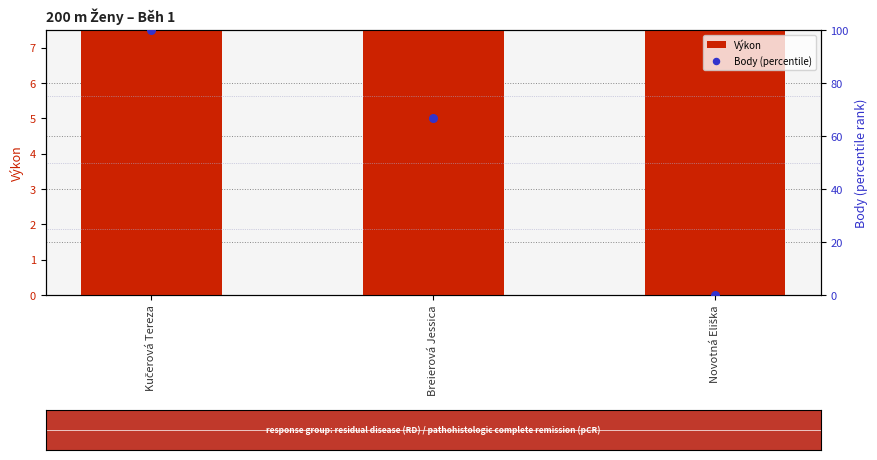

At which category is the sum across all series the highest?

Kučerová Tereza